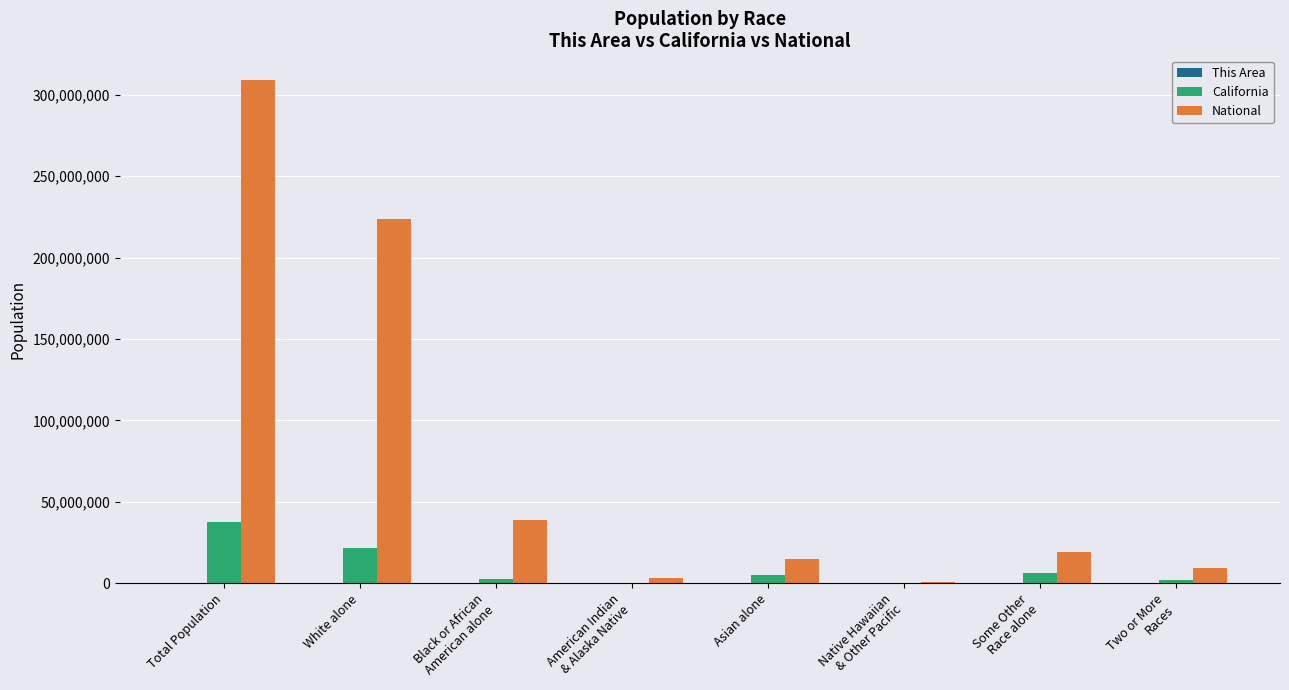

What is the sum of all National values?

617491076